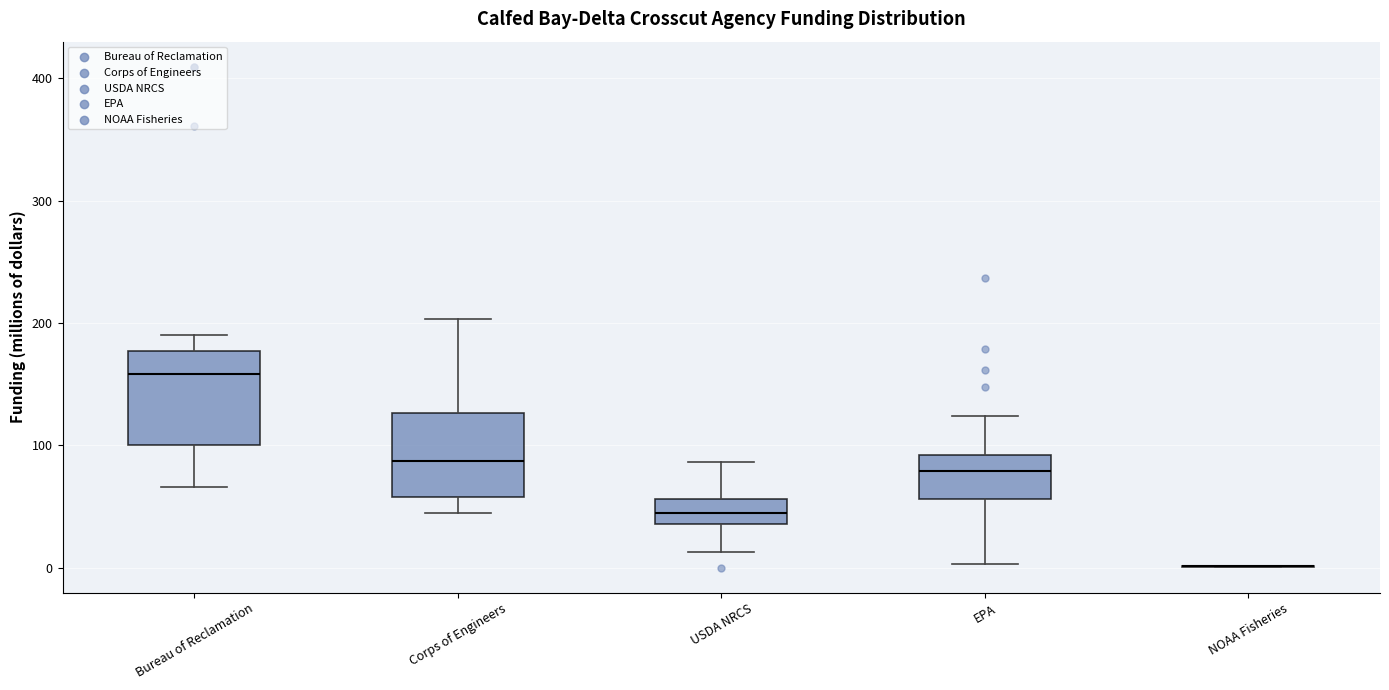

Where is the lower edge of the box for USDA NRCS on the y-axis? The values are not printed on the chart, so give them approximately, as read against the axis.

40